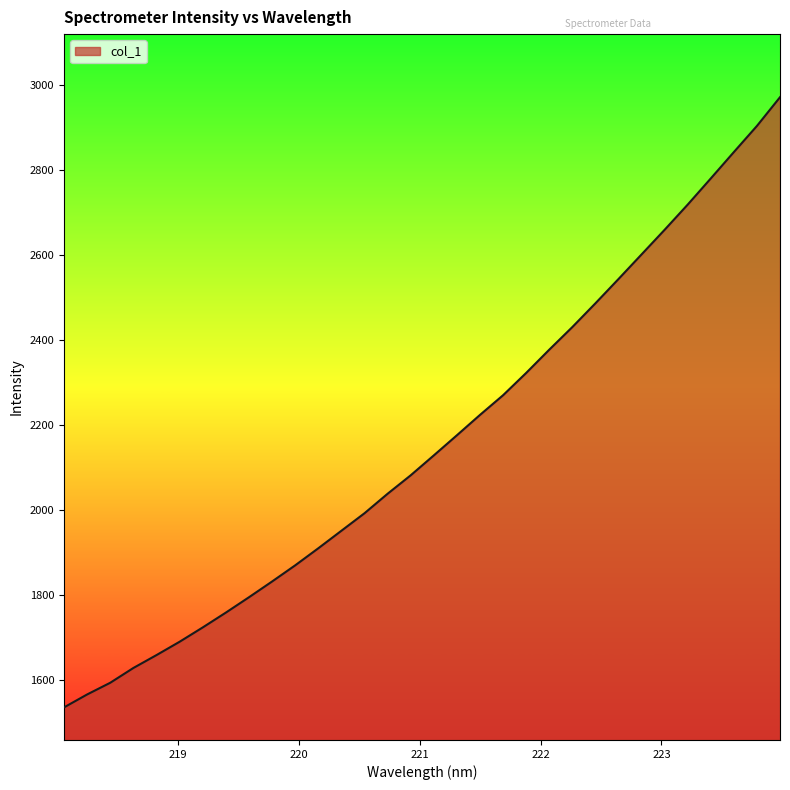

What is the difference between the second highest and second lowest values?

1338.8